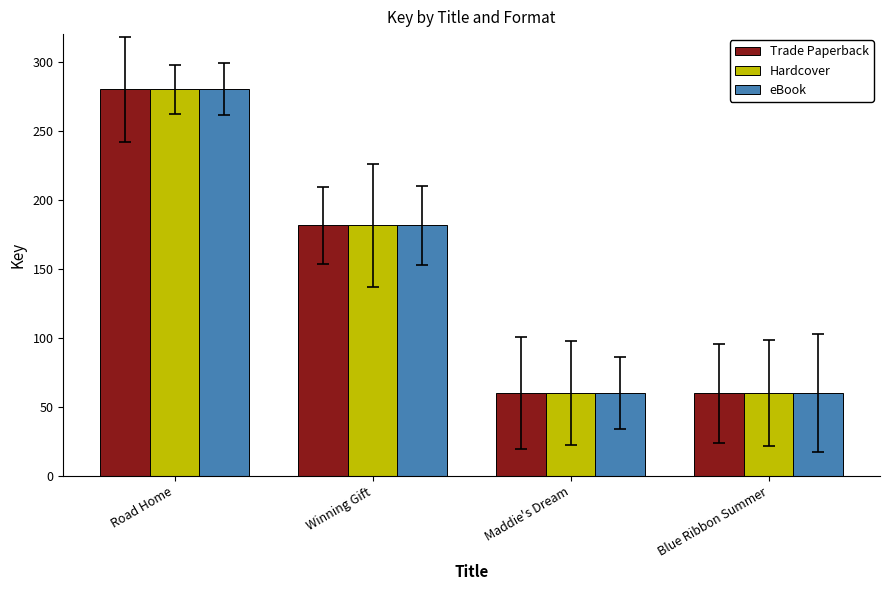

Which category has the highest value across all series?

Road Home